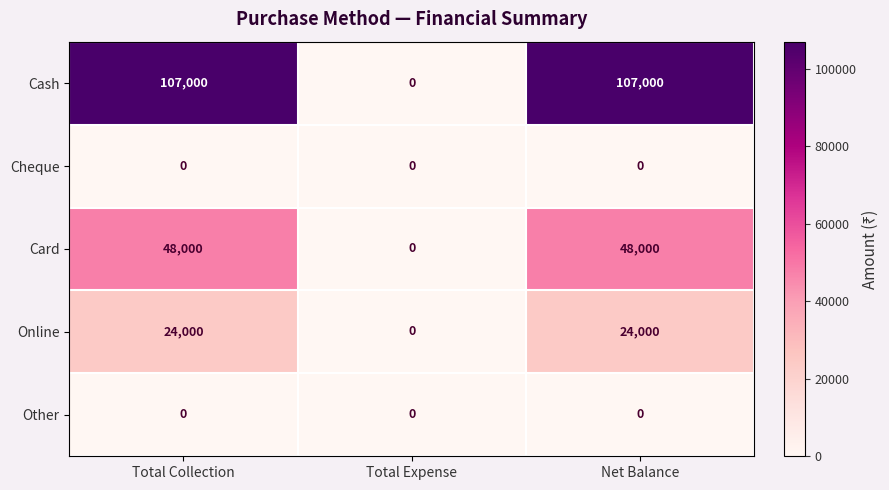

Which series changed the most between Total Expense and Net Balance?

Cash